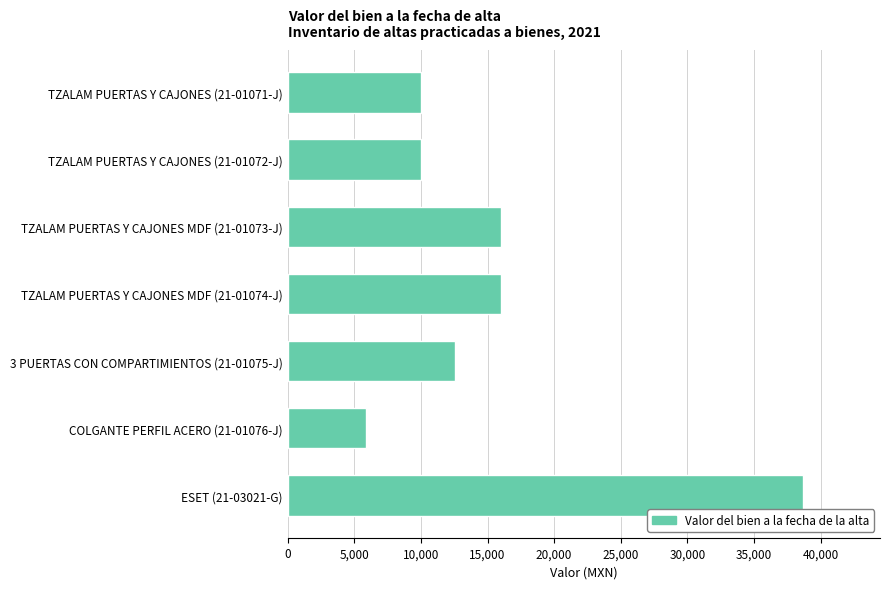

How many values are below 12528?

3